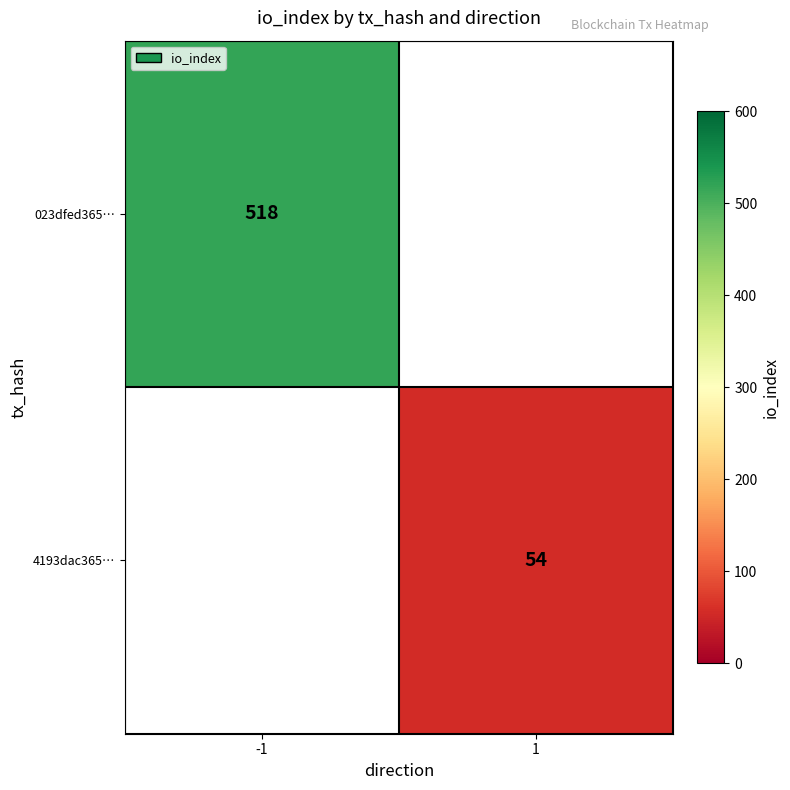

True or false: 4193dac365… has a value of 54 at 1.

True